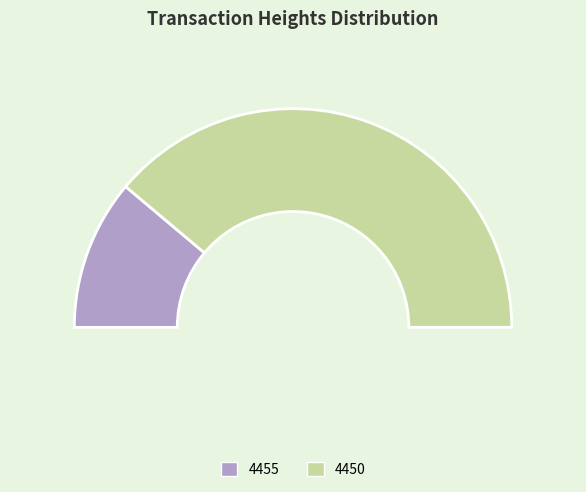

What is the ratio of the value at 4455 to the value at 4450?

0.3